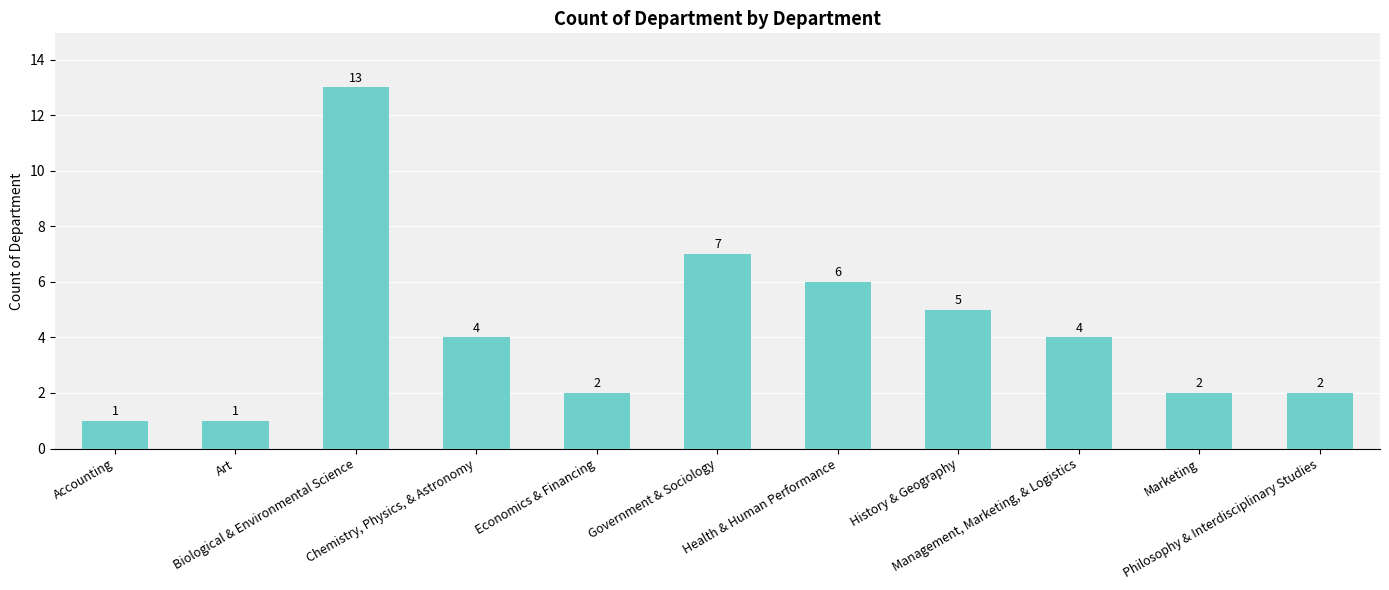

How many data points does each series have?

11